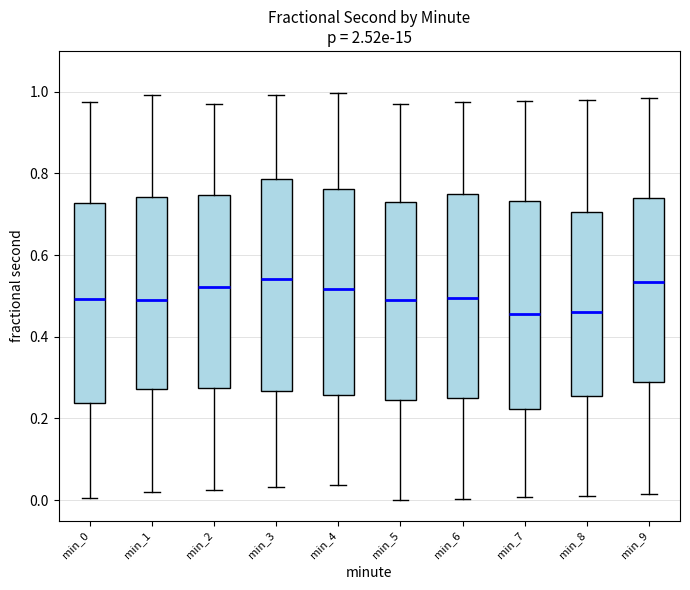

Reading left to right, read every box against the y-axis: the position of its median line, the range the box covers, and the ends of its whiskers. The values are not printed on the chart, so give them approximately, as read against the axis.

min_0: median 0.50, box 0.24 to 0.72, whiskers 0.00 to 0.98
min_1: median 0.50, box 0.28 to 0.74, whiskers 0.02 to 1.00
min_2: median 0.52, box 0.28 to 0.74, whiskers 0.02 to 0.98
min_3: median 0.54, box 0.26 to 0.78, whiskers 0.04 to 1.00
min_4: median 0.52, box 0.26 to 0.76, whiskers 0.04 to 1.00
min_5: median 0.50, box 0.24 to 0.74, whiskers 0.00 to 0.98
min_6: median 0.50, box 0.24 to 0.74, whiskers 0.00 to 0.98
min_7: median 0.46, box 0.22 to 0.74, whiskers 0.00 to 0.98
min_8: median 0.46, box 0.26 to 0.70, whiskers 0.02 to 0.98
min_9: median 0.54, box 0.28 to 0.74, whiskers 0.02 to 0.98